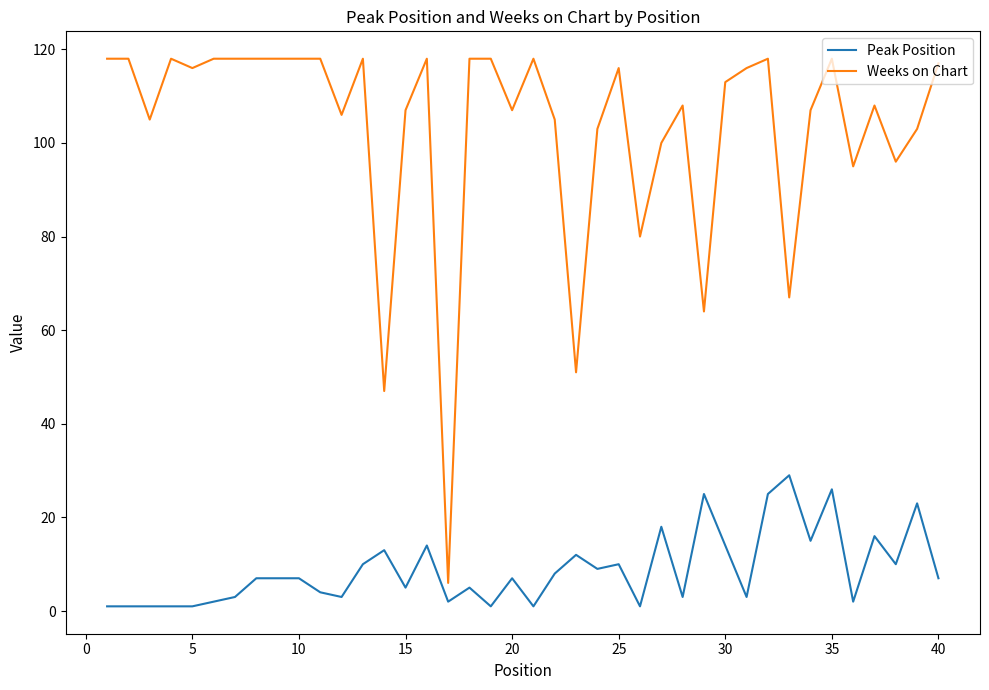

List the series in order of their overall mean, lowest first.

Peak Position, Weeks on Chart